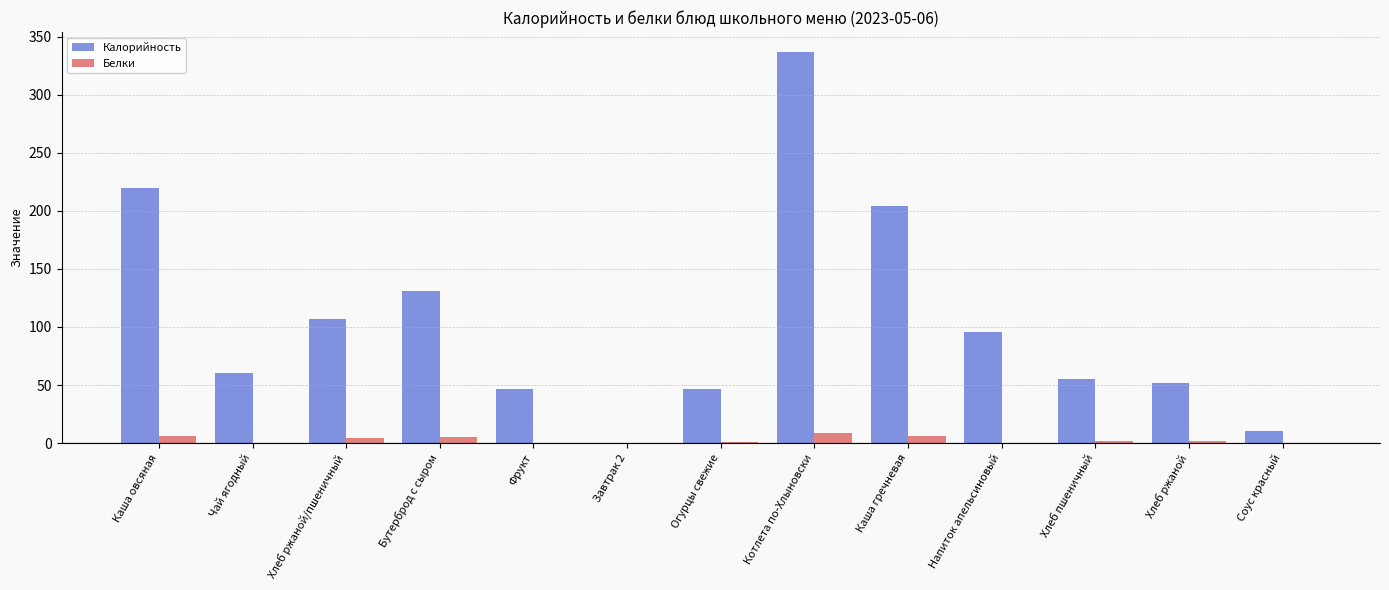

How many values in Калорийность are above zero?

12